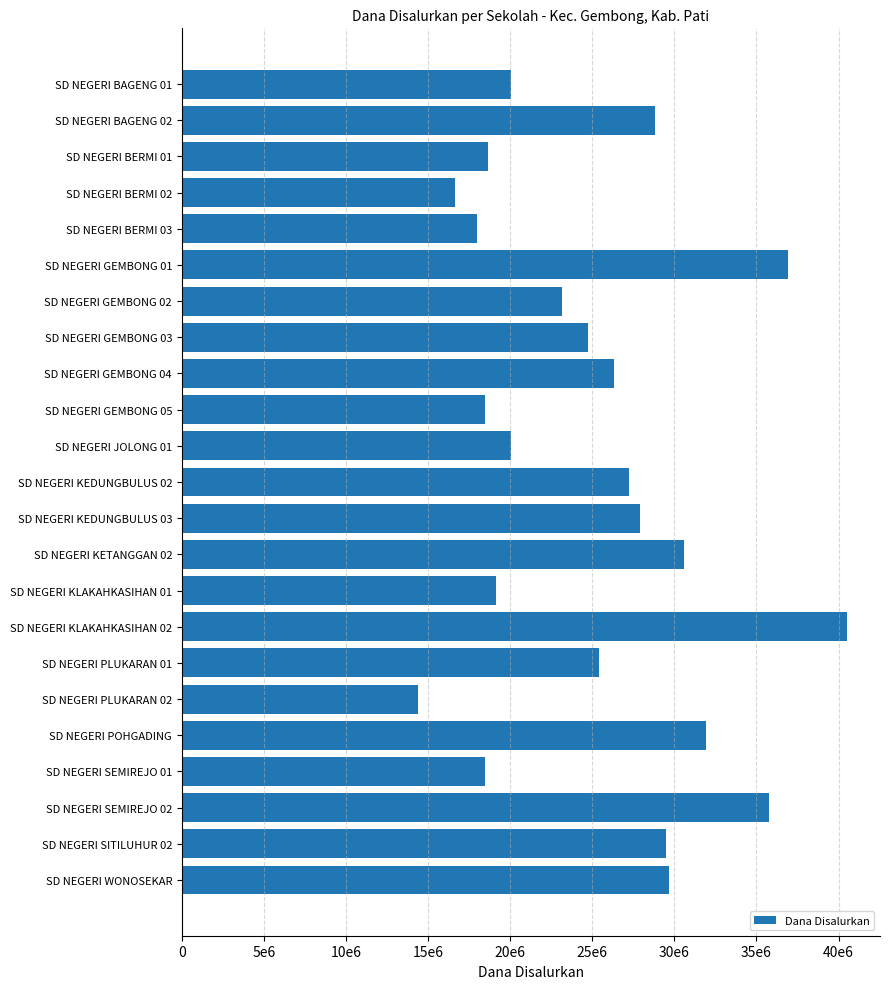

Are the bars horizontal?

Yes